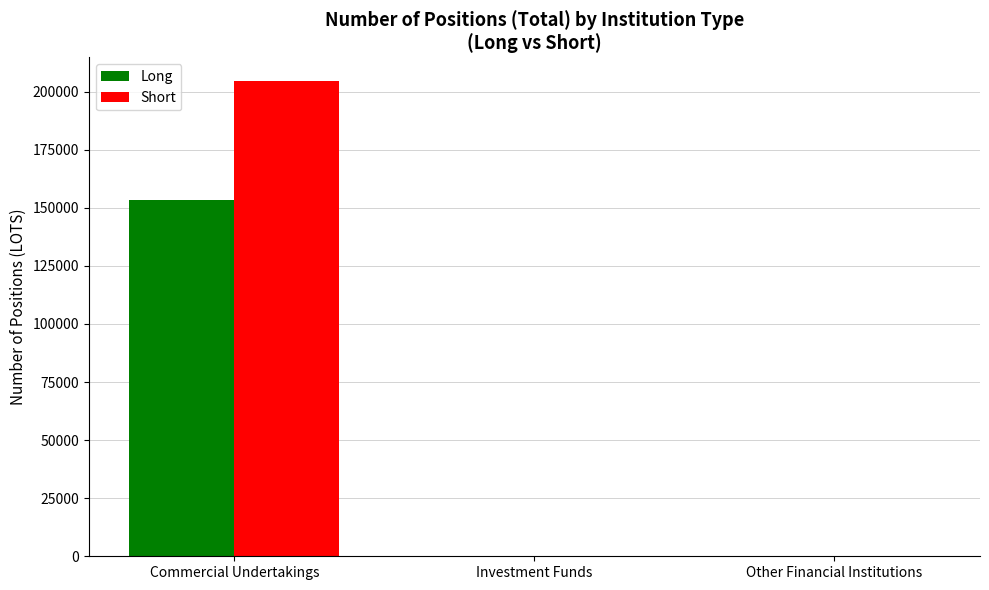

Reading left to right, what are all the values shown in this chart?

Long: 153205	0	0
Short: 204471	0	0